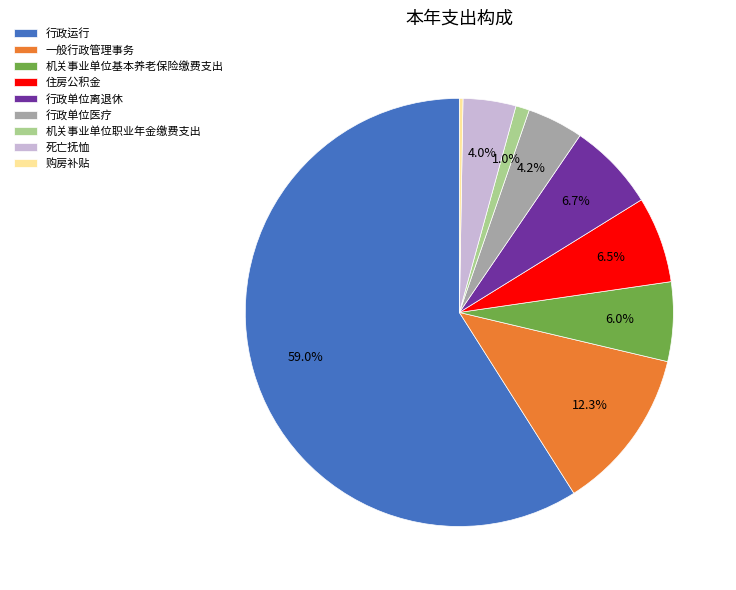

Which has a higher value, 行政运行 or 行政单位医疗?

行政运行